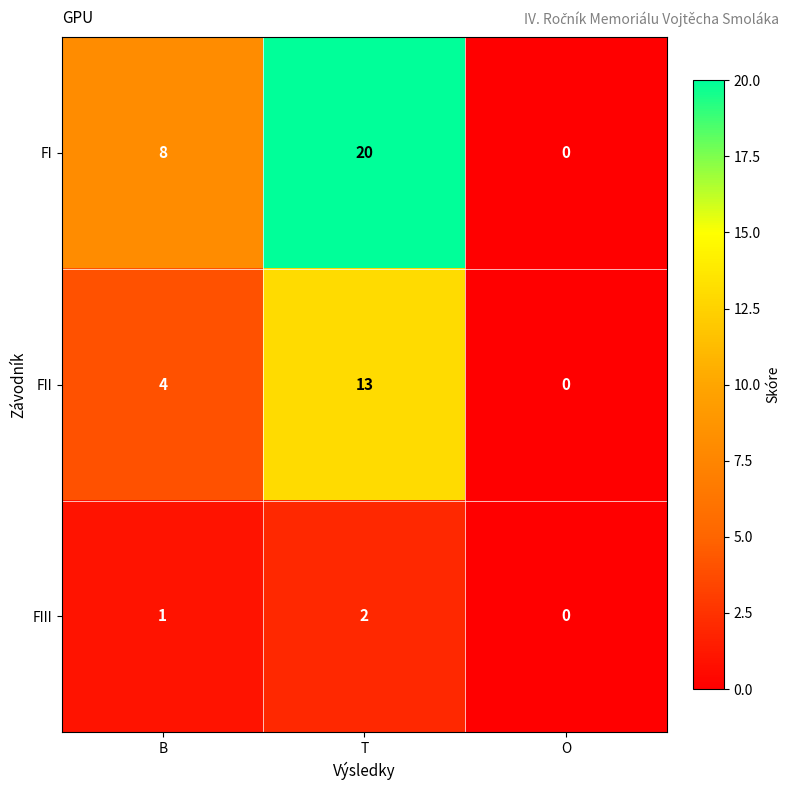

Reading left to right, what are all the values shown in this chart?

FI: B=8	T=20	O=0
FII: B=4	T=13	O=0
FIII: B=1	T=2	O=0